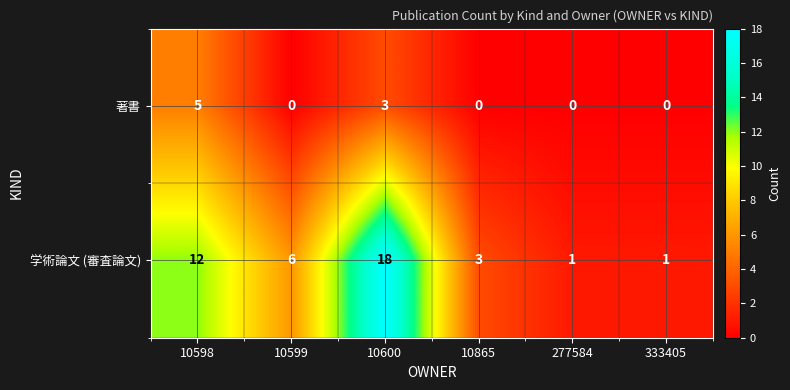

The value of 学術論文 (審査論文) at 10599 is 6. True or false?

True